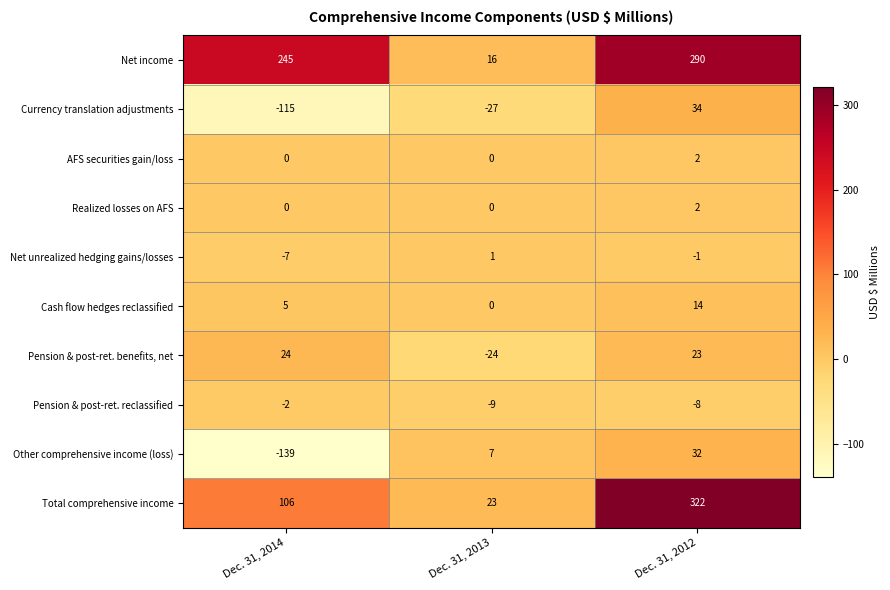

Is the value of Cash flow hedges reclassified at Dec. 31, 2013 greater than the value of Total comprehensive income at Dec. 31, 2012?

No